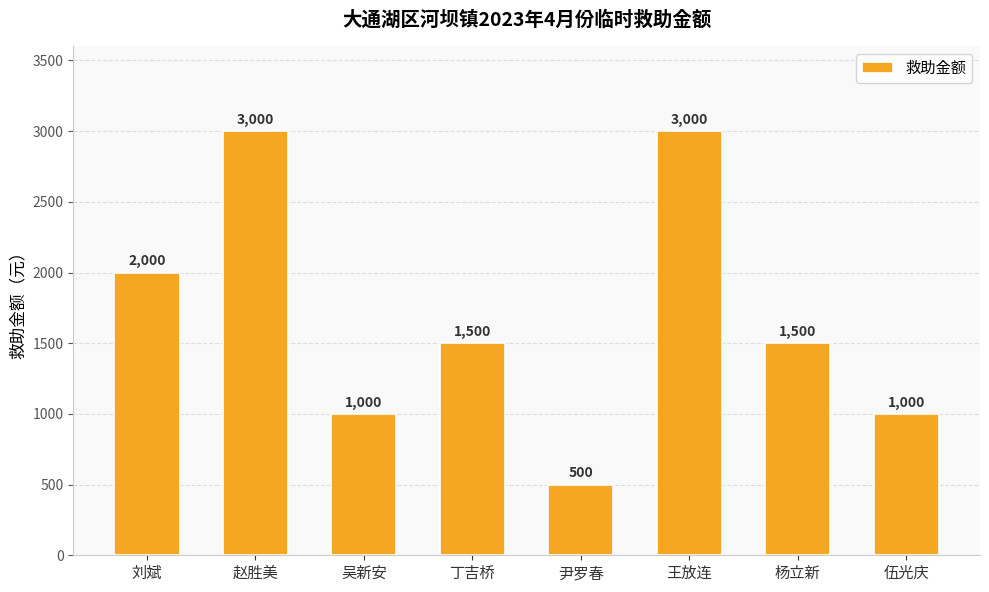

What is the label of the 8th bar from the left?

伍光庆